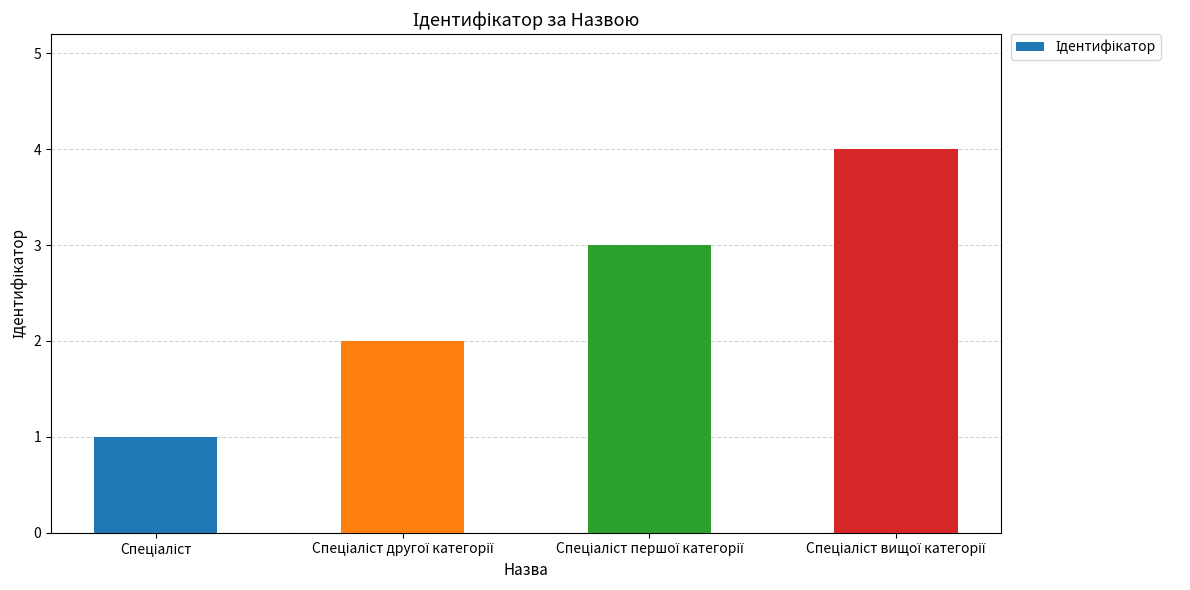

What is the greatest value displayed?

4